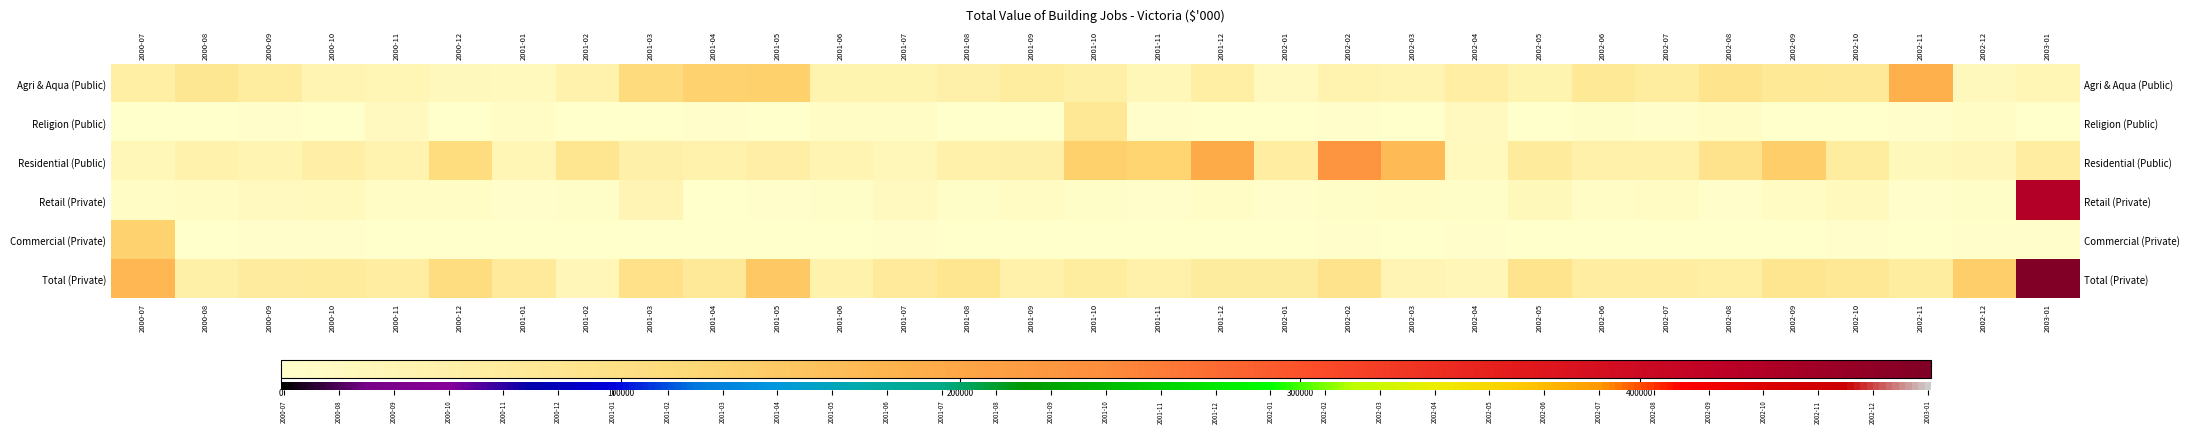

Reading right to left, extract all data points from this chart.

Agri & Aqua (Public): 30686	22334	185572	71061	72350	87482	62024	72776	38804	55689	36608	40122	17864	54874	26855	50571	61112	48797	39745	38472	134117	132334	112273	44568	20450	20940	32797	36834	62230	78266	53517
Religion (Public): 176	9247	4410	50	343	8831	3980	5880	250	18149	910	3160	57	58	2471	75463	1163	666	10080	11150	1775	4500	550	410	11150	1328	17628	60	4520	0	360
Residential (Public): 59318	30353	22956	61082	137552	89892	46338	45936	67097	19569	169306	229844	58551	191742	127512	133194	48940	46871	26352	36831	51834	43445	49147	82302	33118	108784	40915	51359	36509	44888	27683
Retail (Private): 434040	6942	4475	19630	11617	4660	13424	10623	22772	6625	8469	6574	3961	10126	2579	6038	12416	5963	18001	6061	2817	1635	35926	6108	5006	10006	9656	19831	18780	12019	8387
Commercial (Private): 3040	2767	1705	4026	1029	1624	739	1781	369	2671	839	2120	929	250	781	1506	702	1053	3002	345	946	185	276	1343	361	651	660	2121	2562	1511	132729
Total (Private): 485702	137417	62519	75274	84230	54239	59645	57048	88845	29759	35468	89818	62691	64128	46389	60801	46528	82878	68677	45310	147586	70393	95639	29657	70191	107829	60114	66592	65568	50383	172734